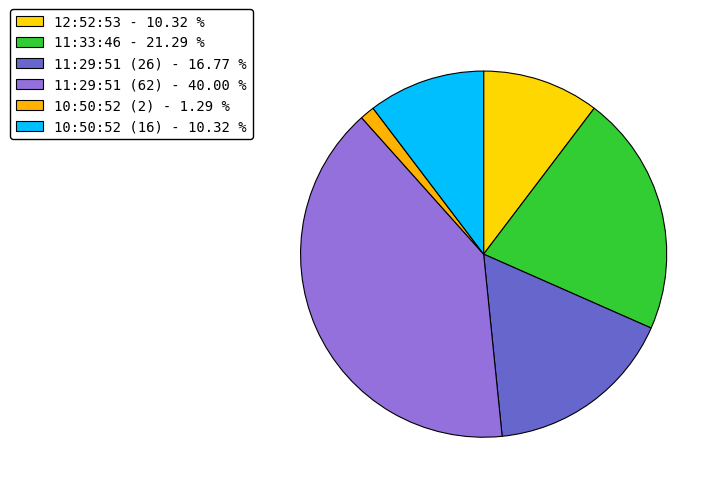

How many segments does this pie chart have?

6